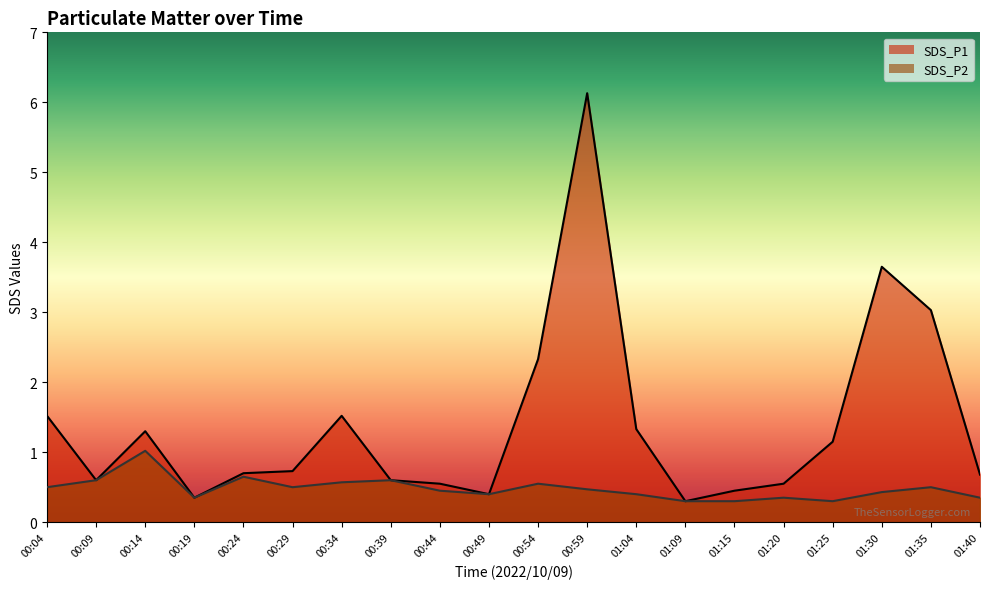

List the series in order of their peak value, highest first.

SDS_P1, SDS_P2